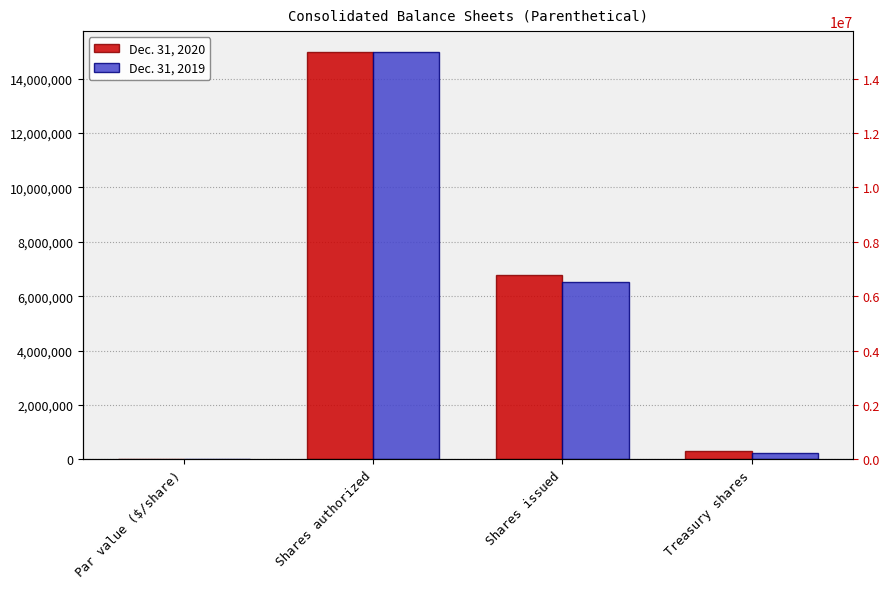

Which category has the lowest value across all series?

Par value ($/share)